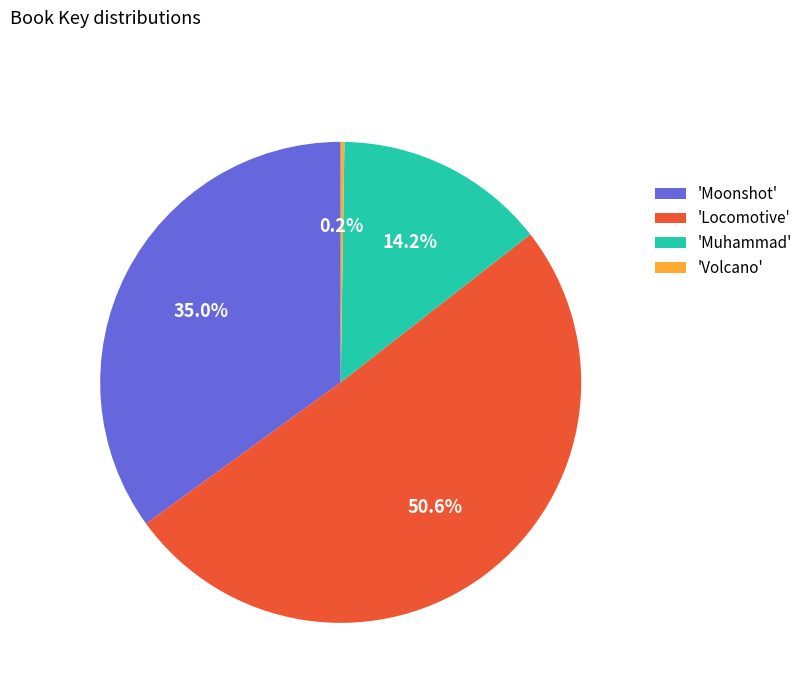

What is the ratio of the value at 'Moonshot' to the value at 'Locomotive'?

0.7